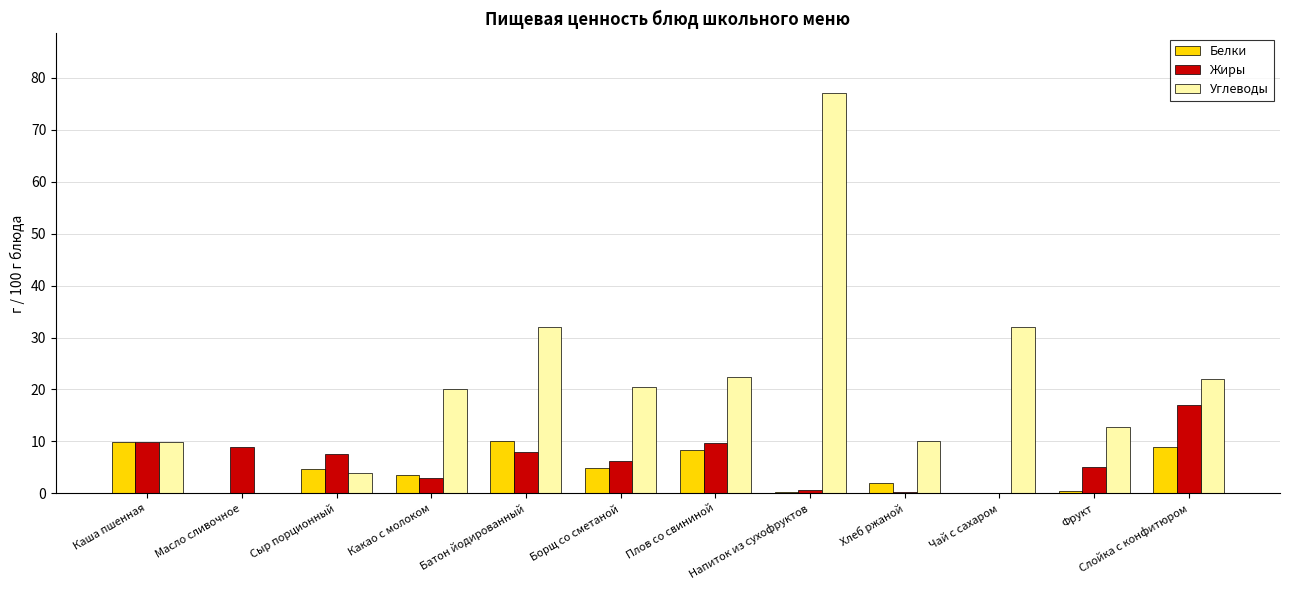

Read the Жиры value at Плов со свининой.

9.7